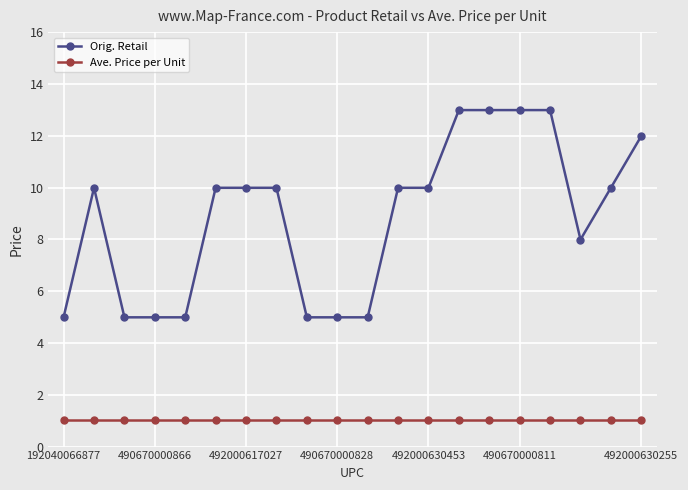

List the series in order of their overall mean, highest first.

Orig. Retail, Ave. Price per Unit